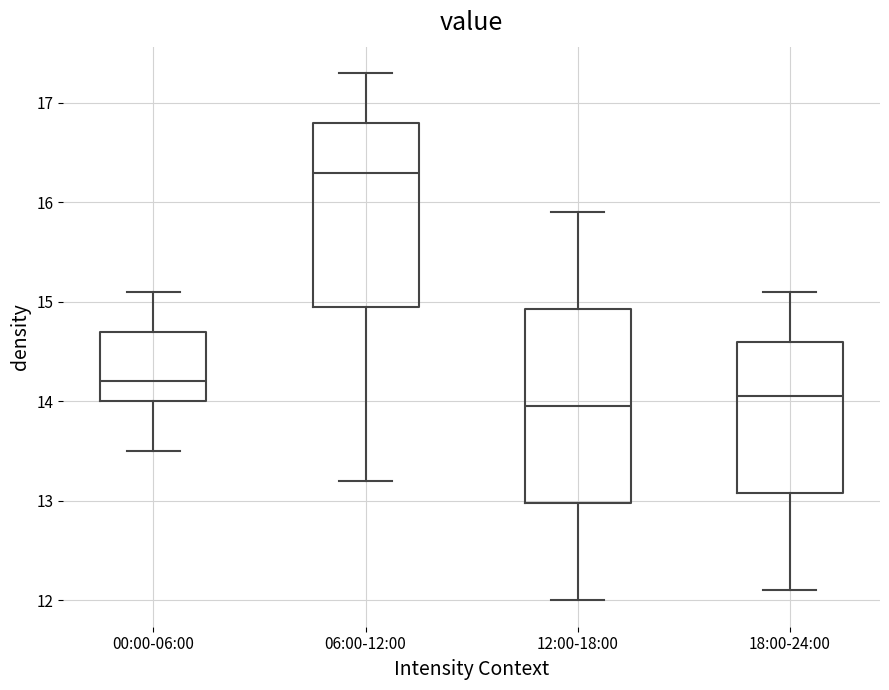

Reading left to right, transcribe this box plot: for each box, give where its median line is, the range the box spans, and where its two whiskers end, as read against the y-axis. The values are not printed on the chart, so give them approximately, as read against the axis.

00:00-06:00: median 14.2, box 14.0 to 14.7, whiskers 13.5 to 15.1
06:00-12:00: median 16.3, box 15.0 to 16.8, whiskers 13.2 to 17.3
12:00-18:00: median 14.0, box 13.0 to 14.9, whiskers 12.0 to 15.9
18:00-24:00: median 14.1, box 13.1 to 14.6, whiskers 12.1 to 15.1